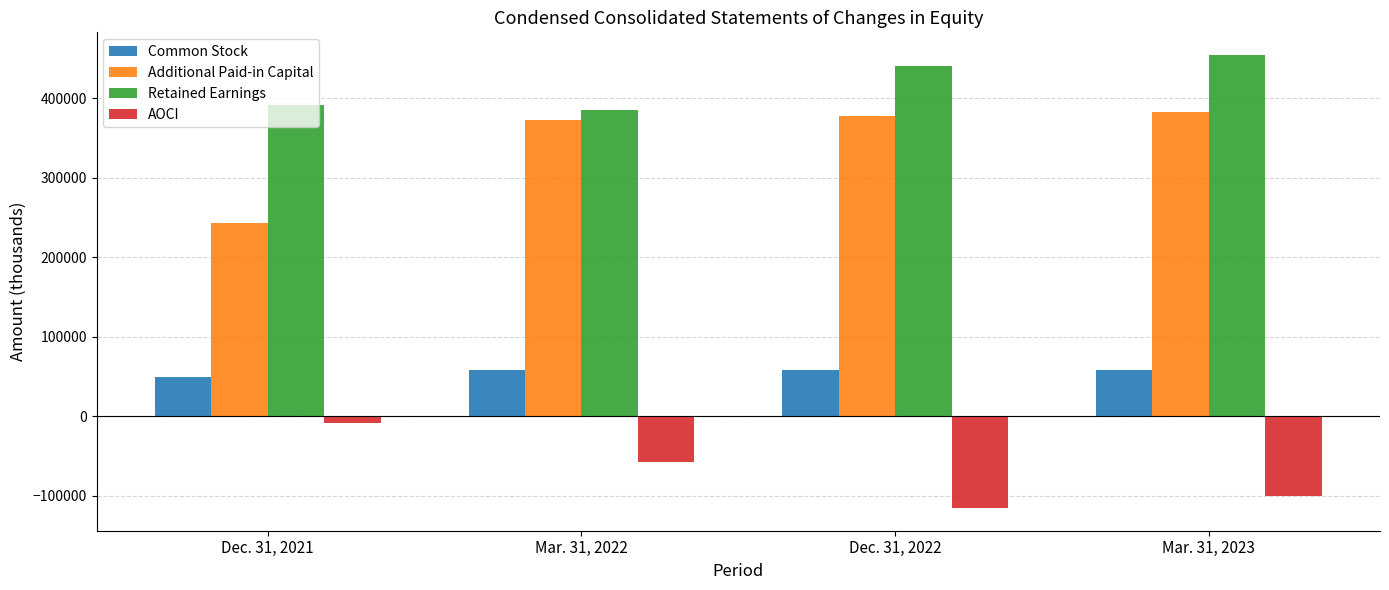

The value of Common Stock at Mar. 31, 2022 is 32915. True or false?

False